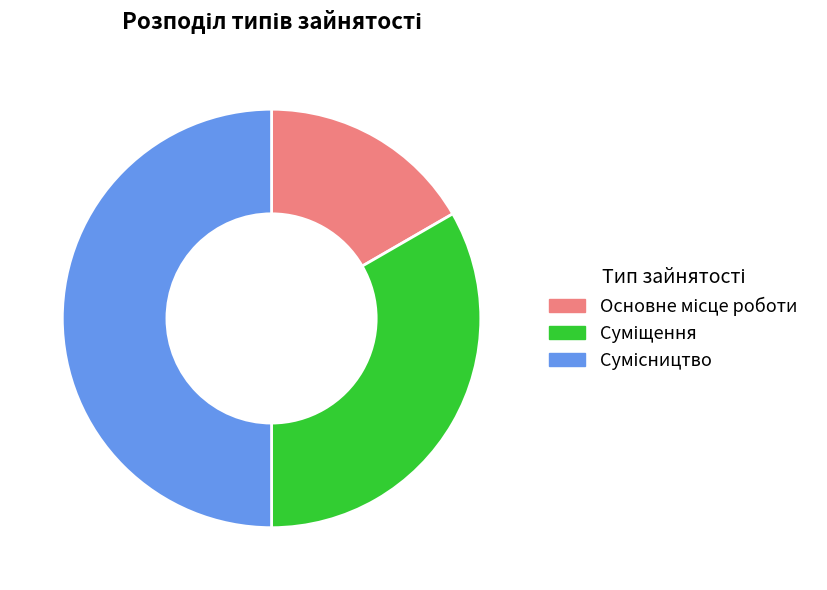

Approximately how many times larger is the value at Основне місце роботи compared to Сумісництво?

0.3